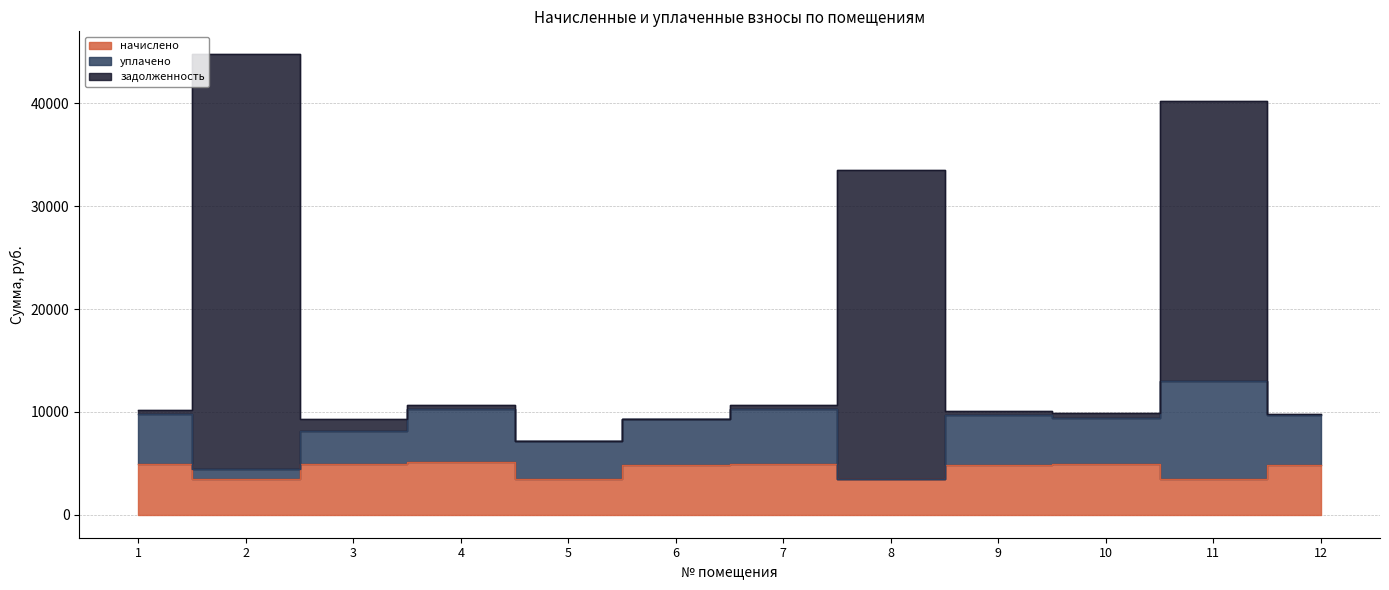

At which category does задолженность reach its first local valley?

3